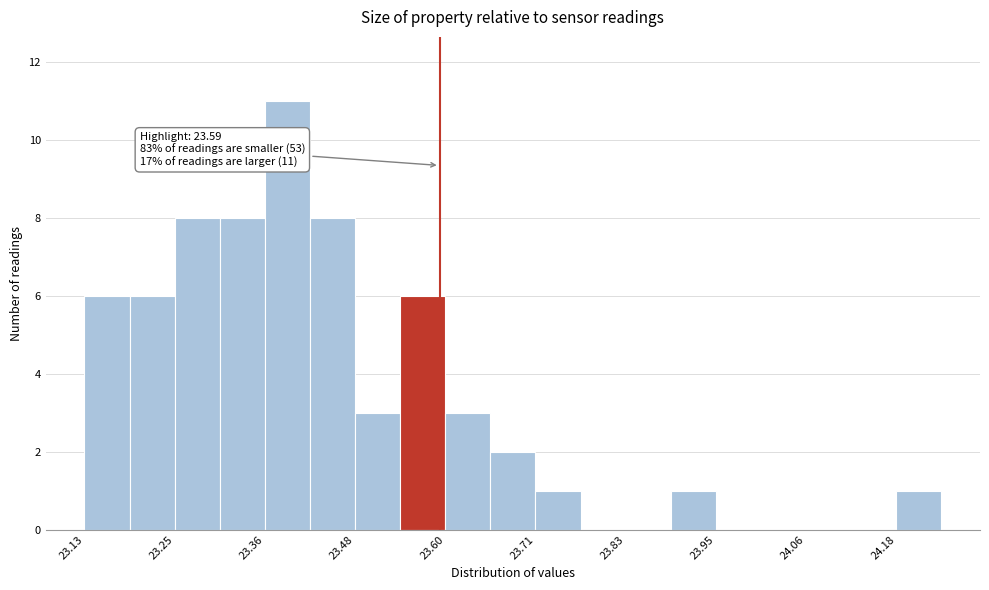

Read against the x-axis, roughly where is the centre of the tallest bar?

23.40